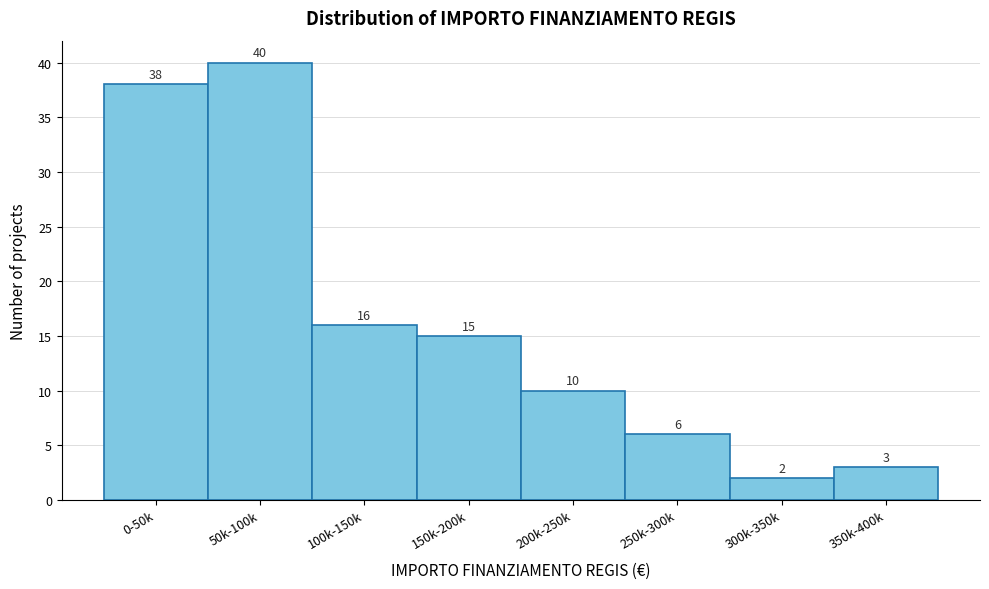

Reading right to left, extract all data points from this chart.

350k-400k=3	300k-350k=2	250k-300k=6	200k-250k=10	150k-200k=15	100k-150k=16	50k-100k=40	0-50k=38